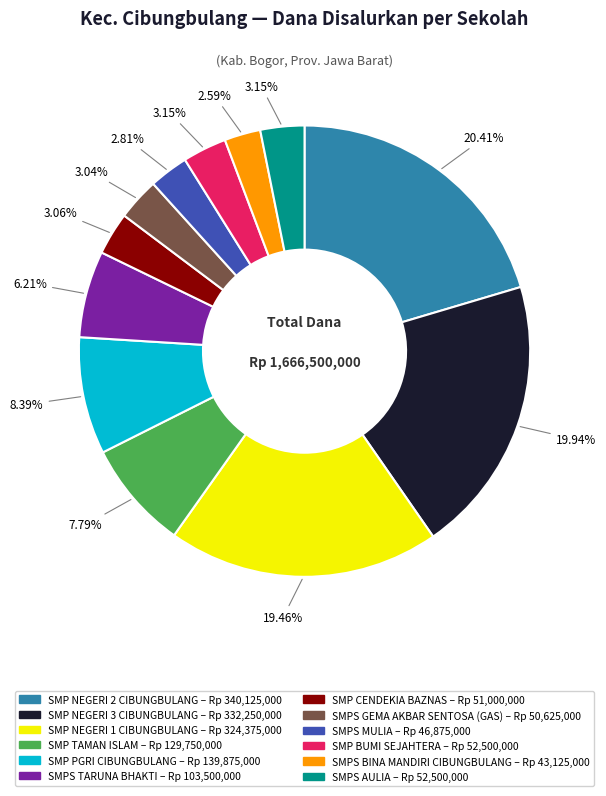

What is the ratio of the value at SMPS AULIA to the value at SMP CENDEKIA BAZNAS?

1.0